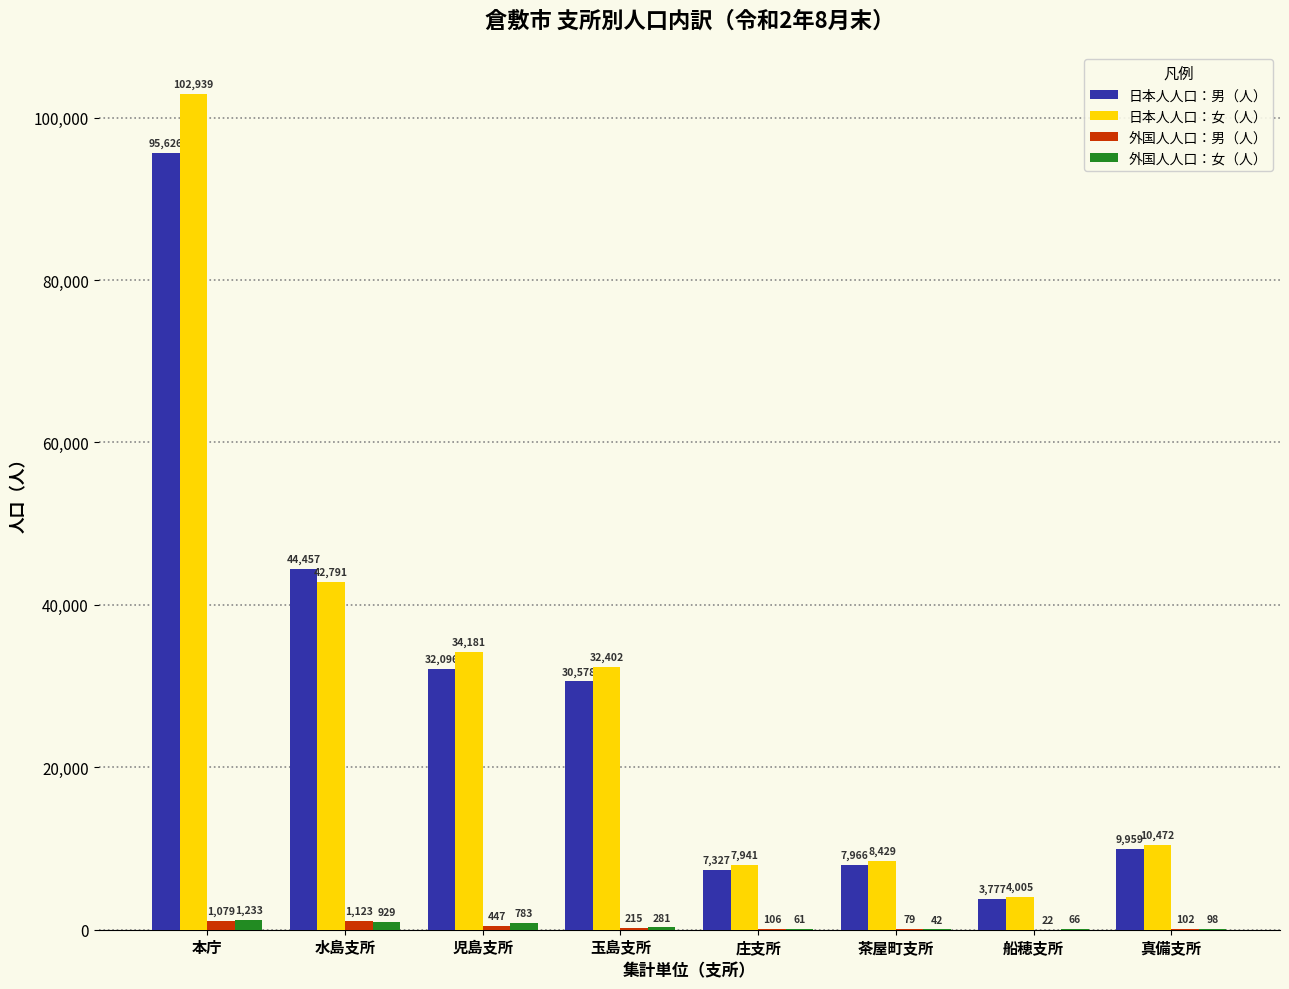

What are all the series names shown in the legend?

日本人人口：男（人）, 日本人人口：女（人）, 外国人人口：男（人）, 外国人人口：女（人）